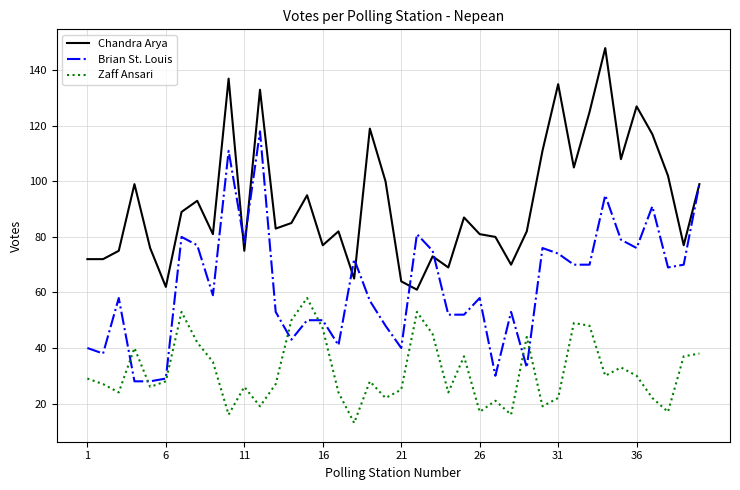

What is the lowest value of the Chandra Arya series?

61